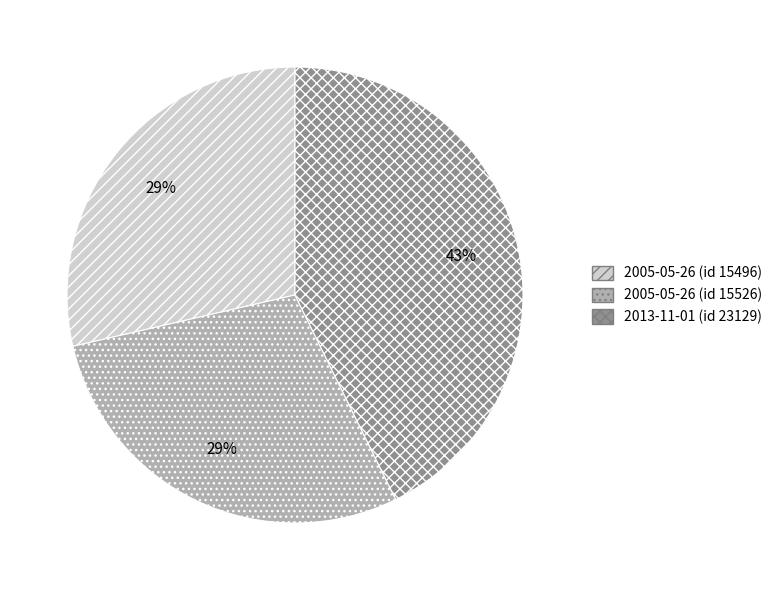

What percentage is the 2013-11-01 (id 23129) slice, to the nearest percent?

43%